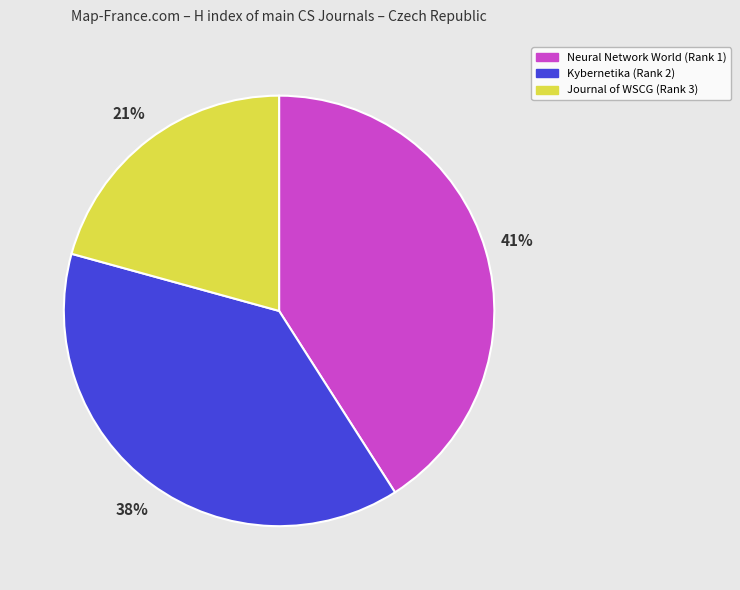

Approximately how many times larger is the value at Journal of WSCG (Rank 3) compared to Neural Network World (Rank 1)?

0.5